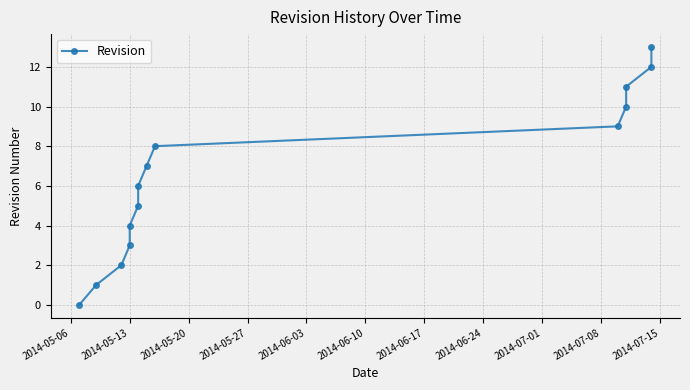

How many lines are shown in the chart?

1